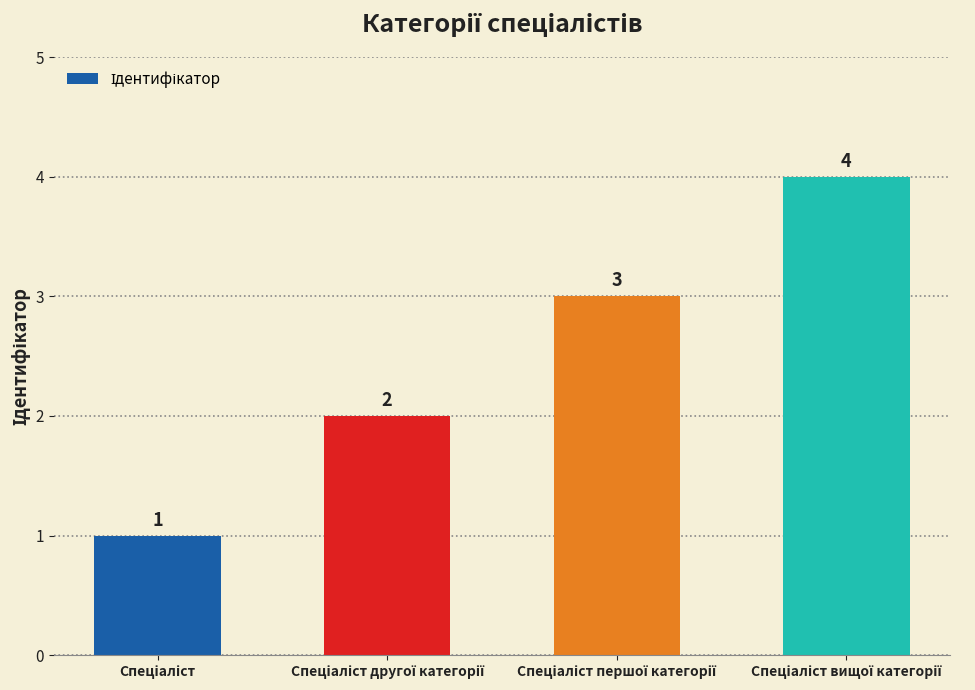

What is the greatest value displayed?

4